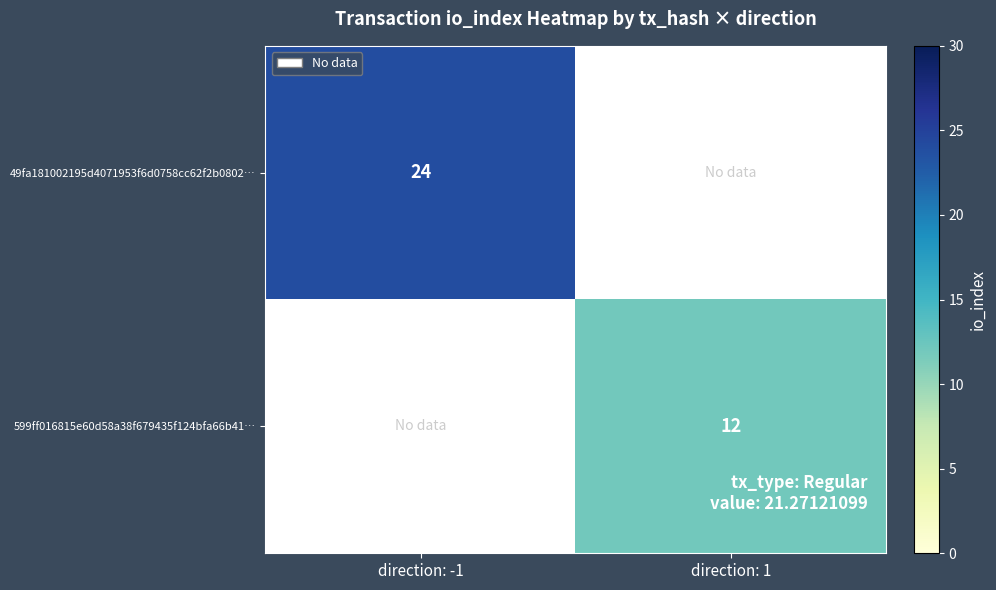

Which category has the highest value across all series?

direction: -1